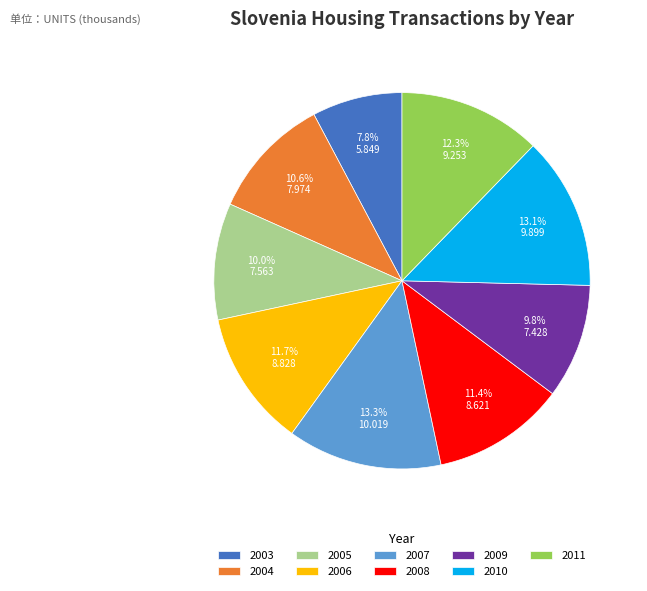

To the nearest percent, what percentage of the pie is 2008?

11%